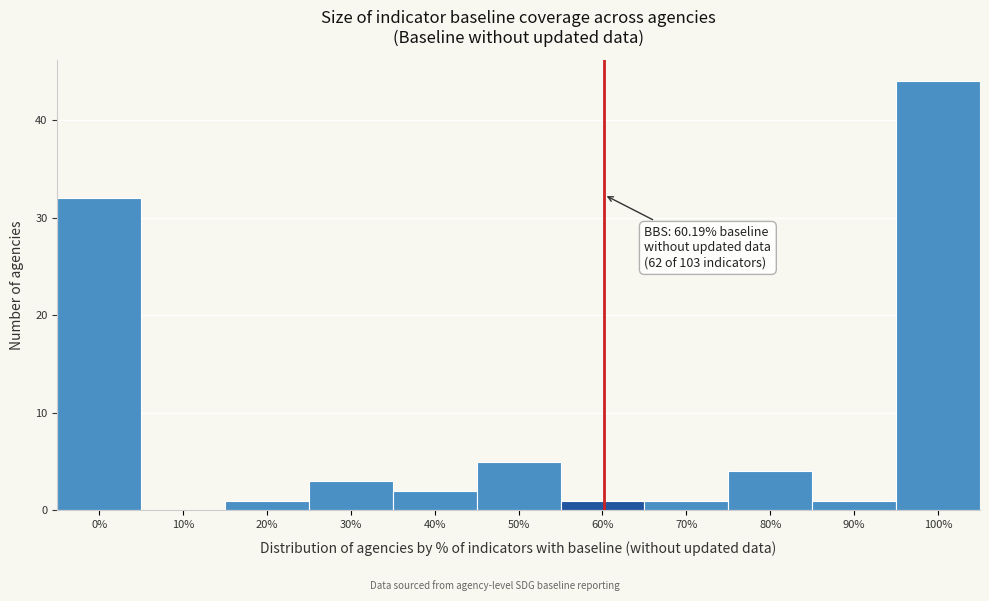

Over which range of the x-axis is the bar tallest?

95 to 105